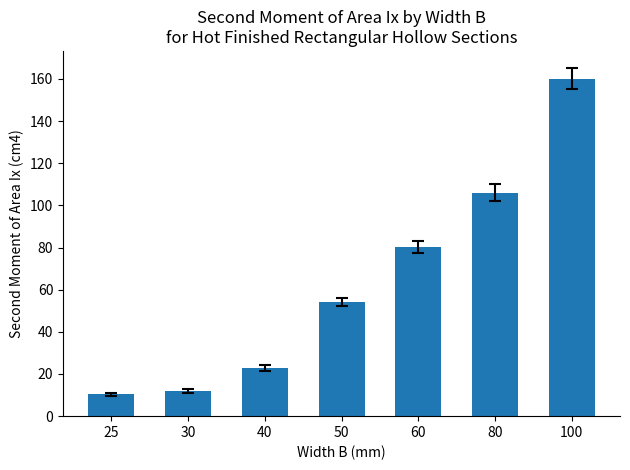

Are the bars horizontal?

No